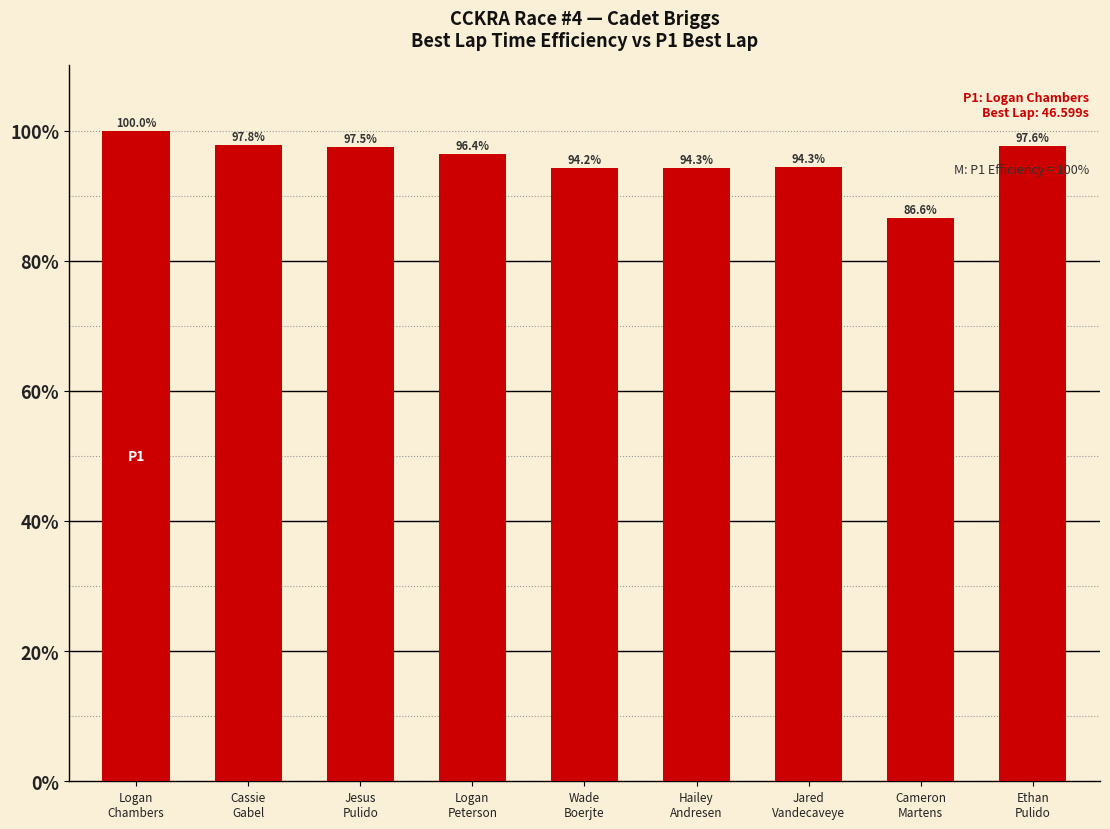

What is the minimum value shown in the chart?

86.6